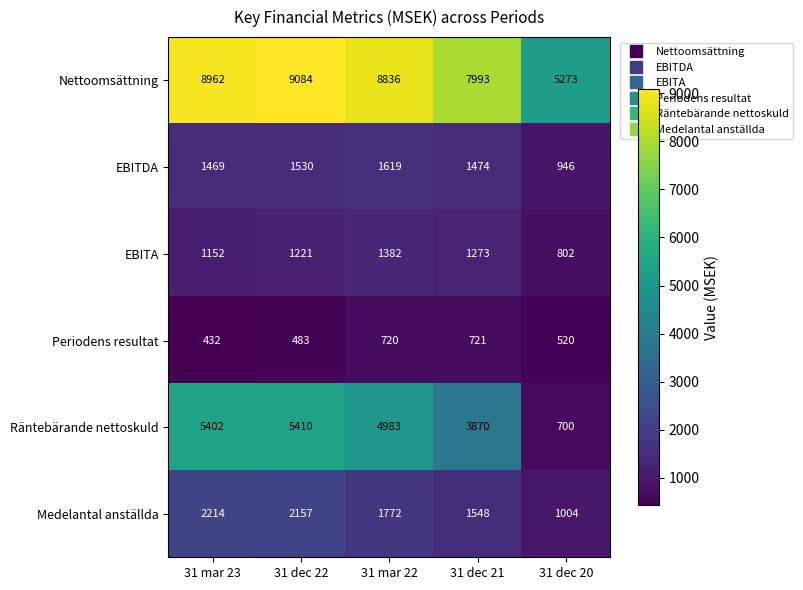

Rank the series at 31 dec 20 from highest to lowest value.

Nettoomsättning, Medelantal anställda, EBITDA, EBITA, Räntebärande nettoskuld, Periodens resultat